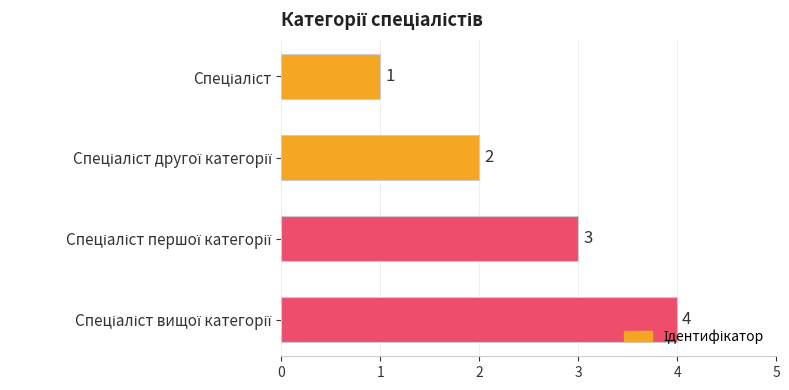

What is the sum of all values?

10